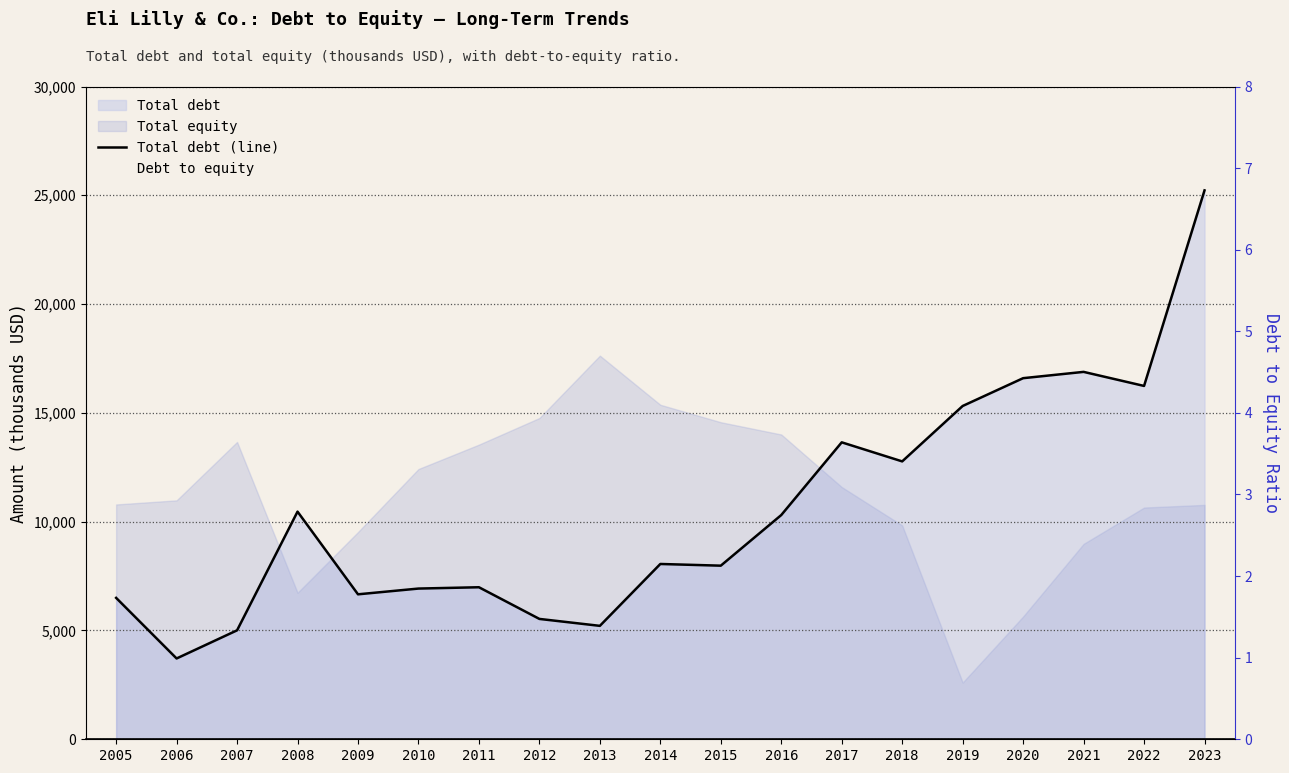

True or false: Total debt (line) and Debt to equity cross at least once.

False